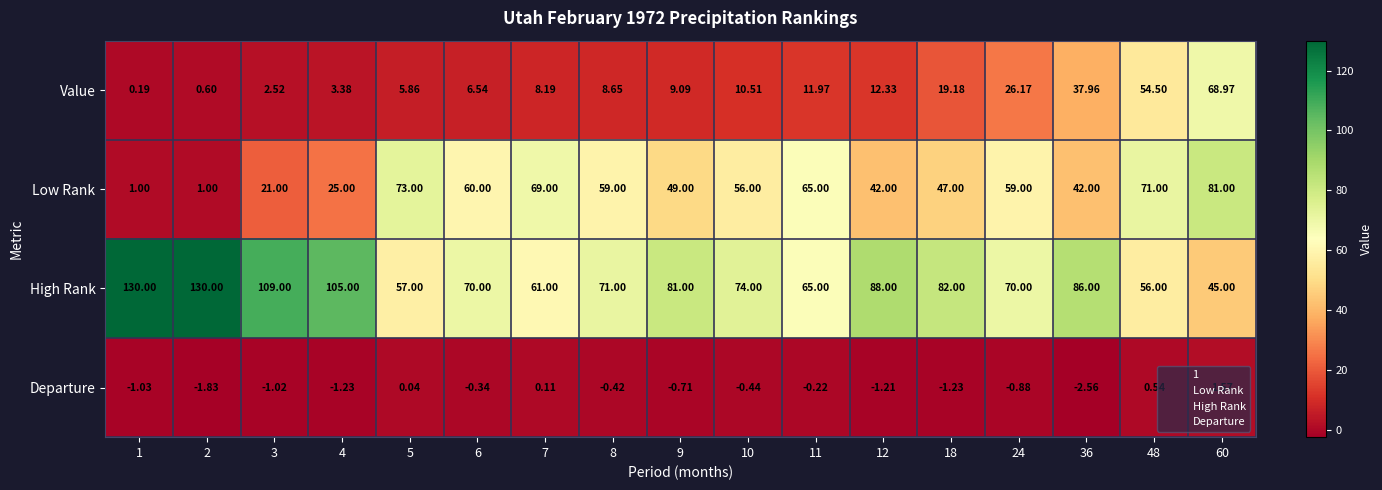

What is the total value across all series at 48?

182.0